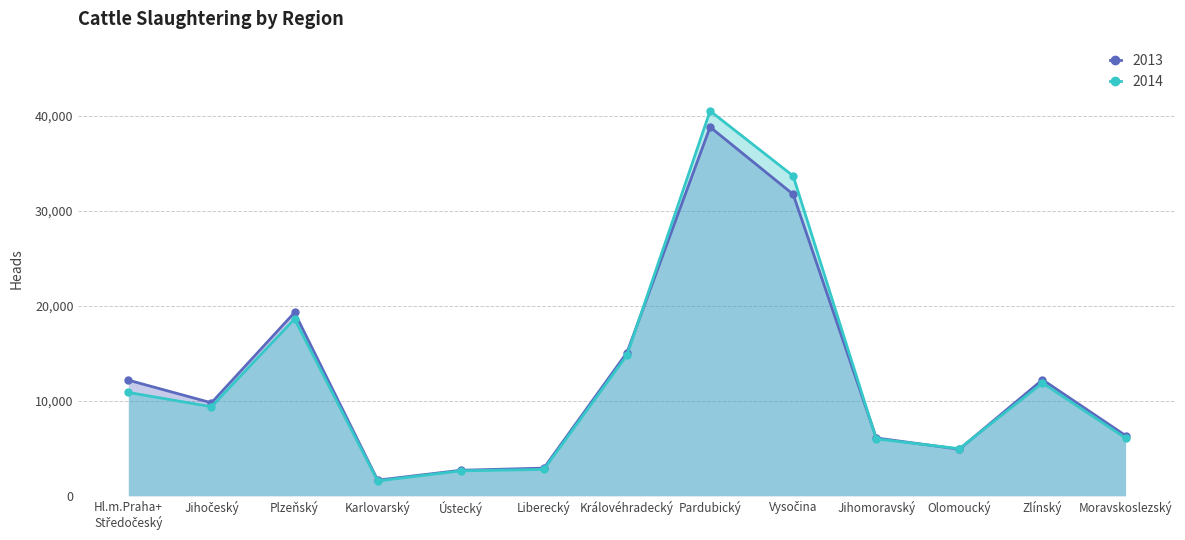

What is the difference between the highest and lowest values at Jihočeský?

409